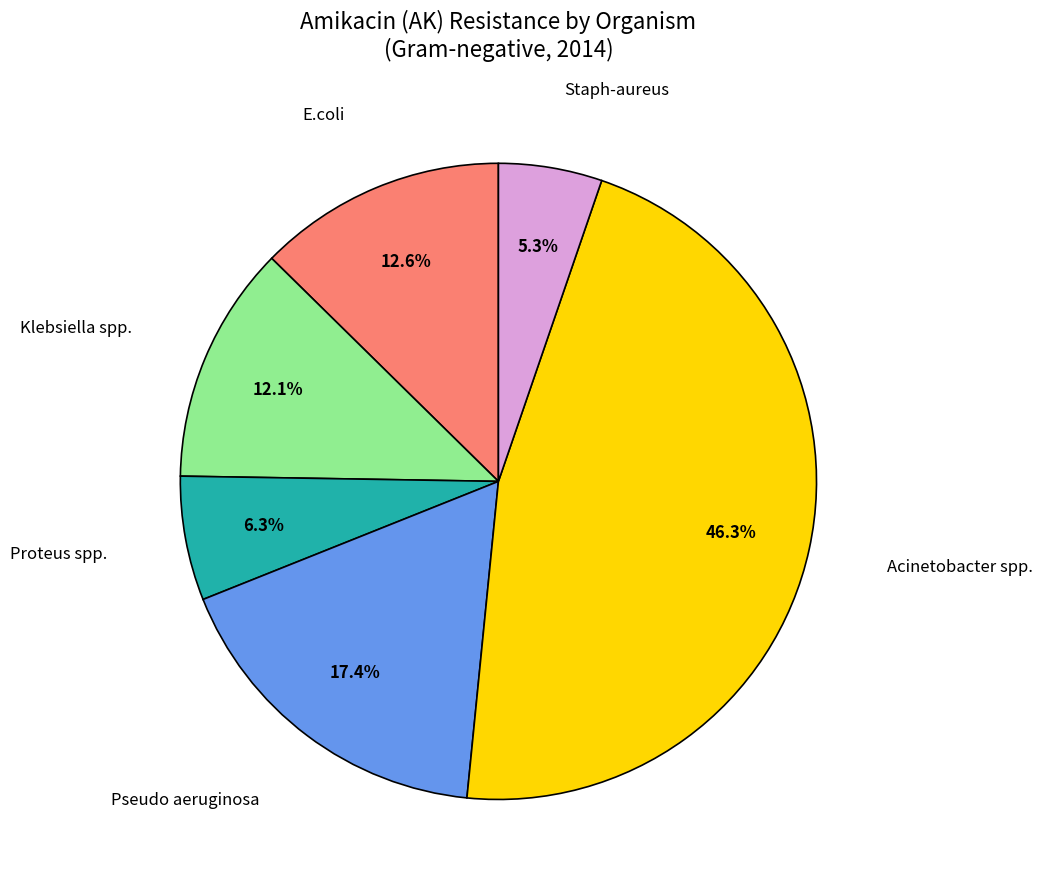

To the nearest percent, what is the difference between the largest and smallest slice percentages?

41%